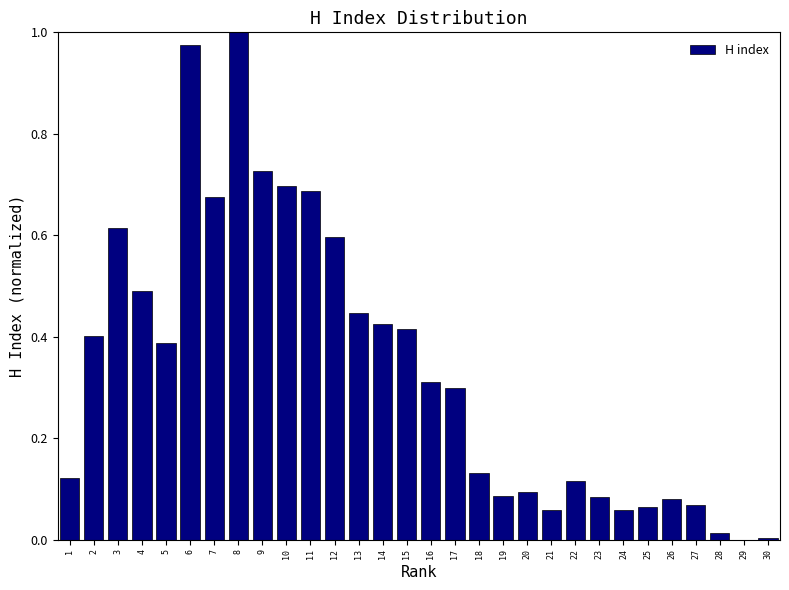

At which category does the chart reach its peak across all series?

8